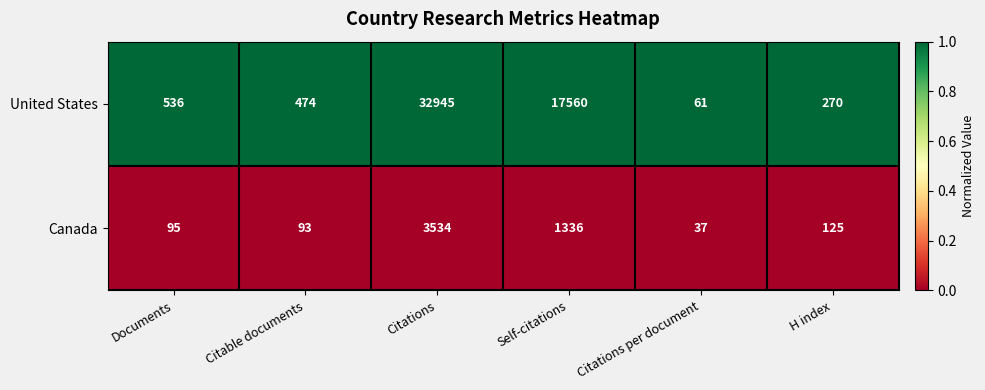

Which series has the widest spread of values?

United States